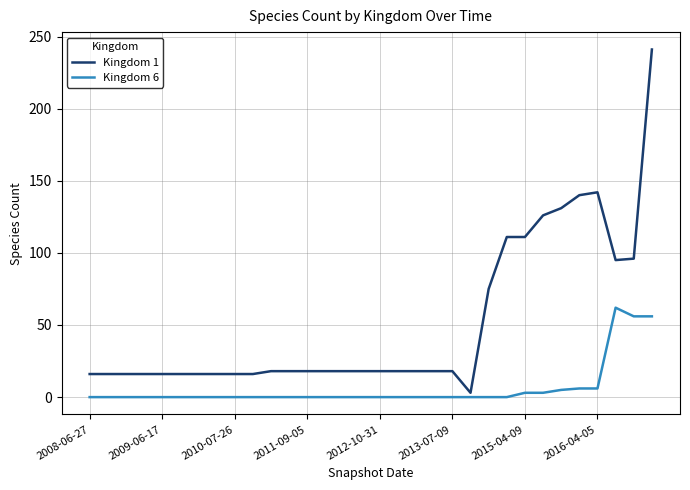

True or false: Kingdom 6 and Kingdom 1 intersect in this chart.

False